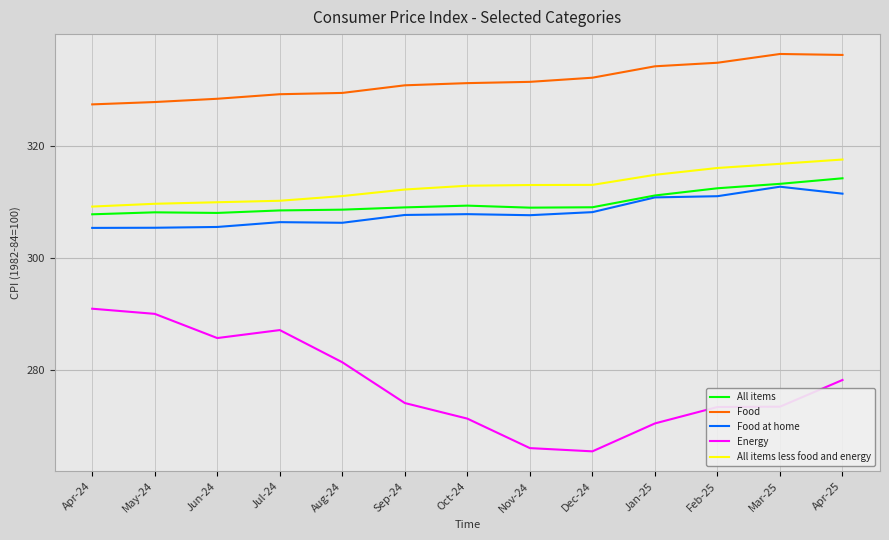

True or false: All items less food and energy has a value of 312.9 at Oct-24.

True